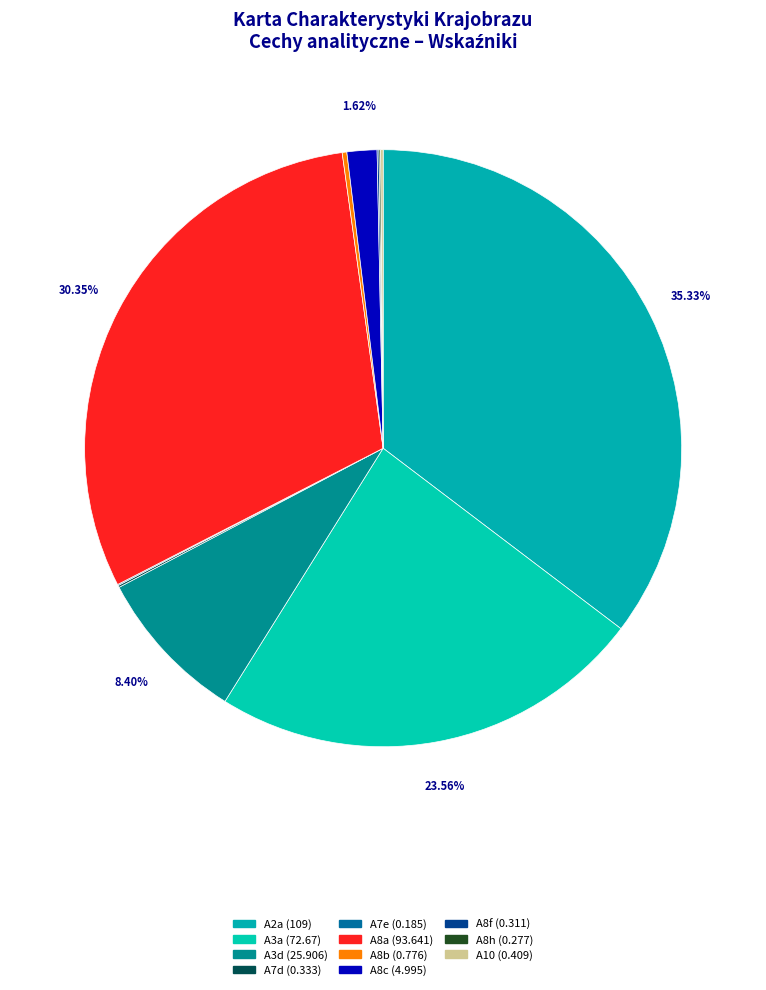

Which category has the biggest portion of the pie?

A2a